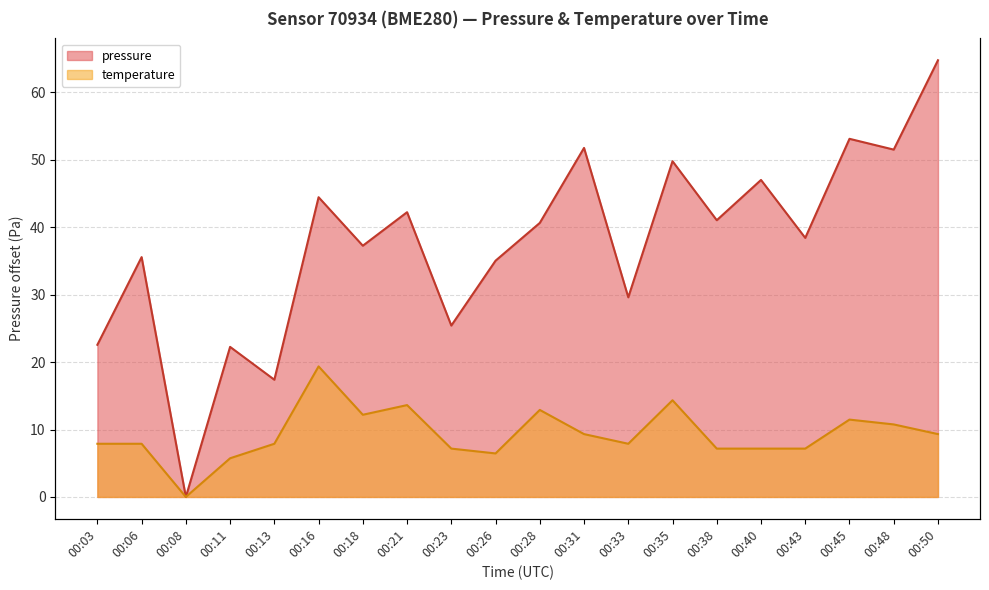

Is it true that temperature equals 14.3 at 00:35?

True